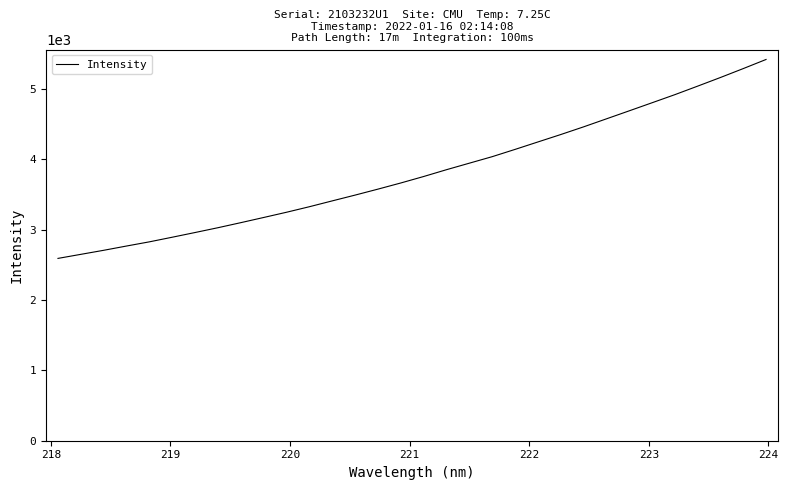

What is the difference between the maximum and minimum values?

2825.7